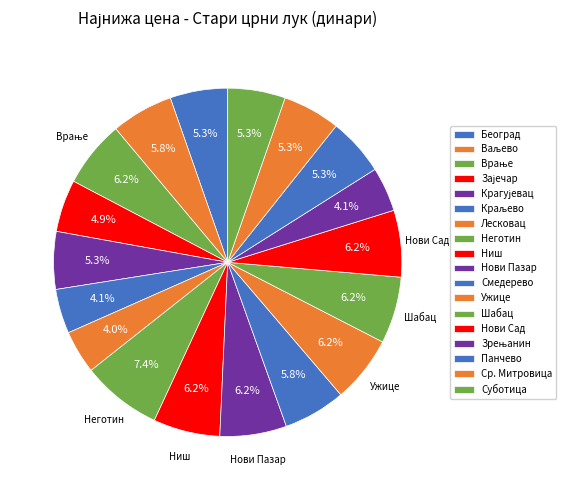

How many segments does this pie chart have?

18